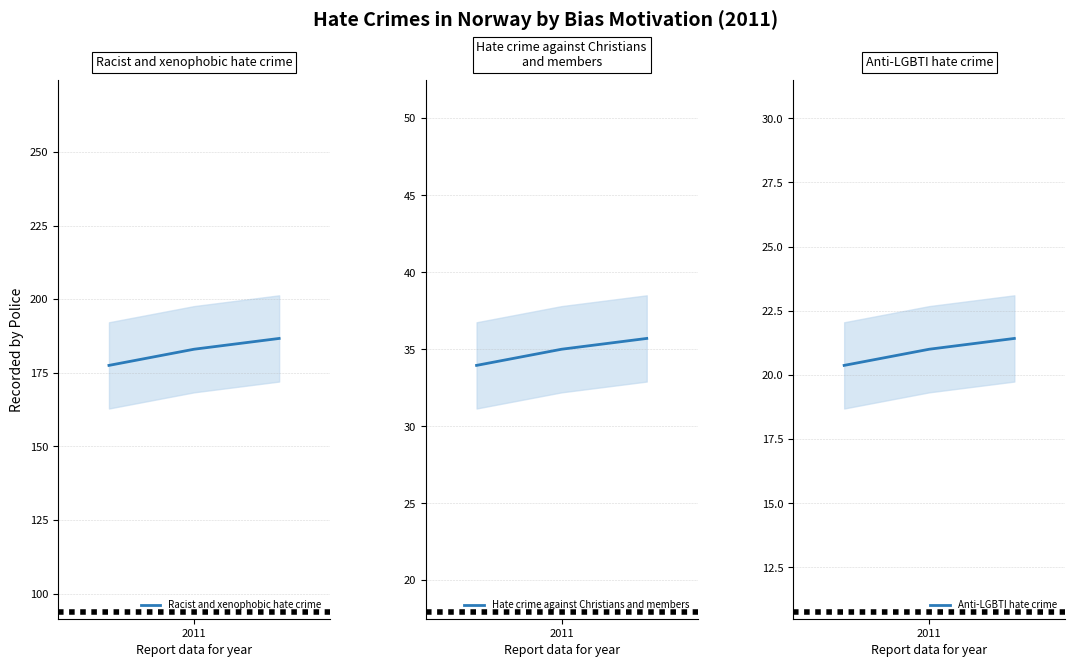

What is the difference between the maximum and second lowest values in the Racist and xenophobic hate crime series?

3.7